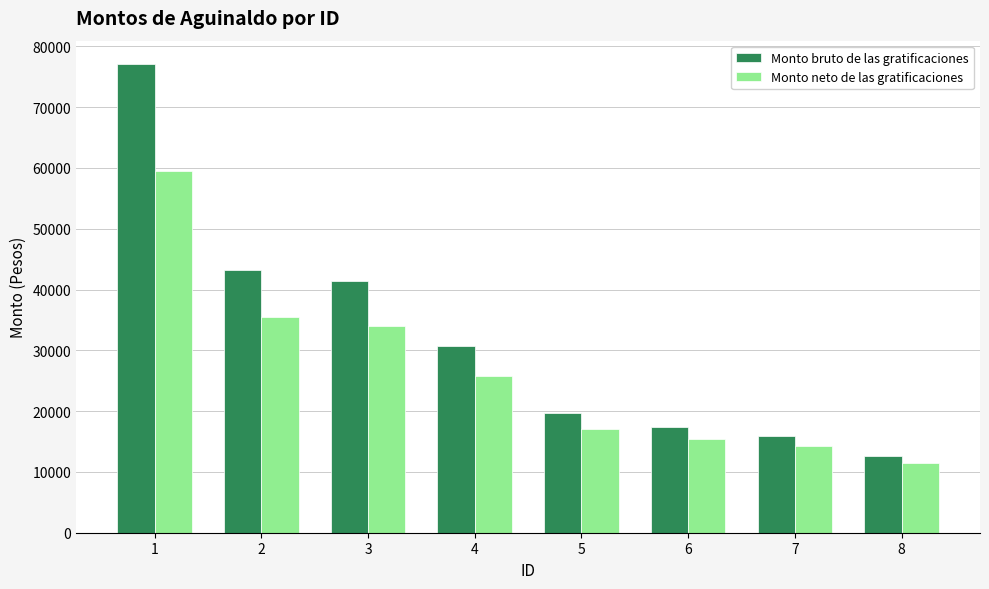

What is the value of the Monto neto de las gratificaciones bar at the 2nd from the left?

35415.4